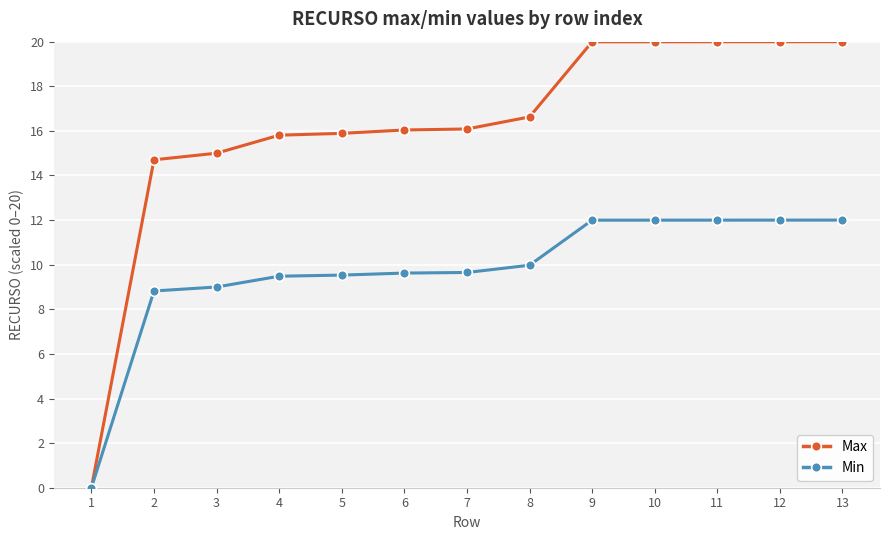

The Min series shows 13.1 at 6. True or false?

False